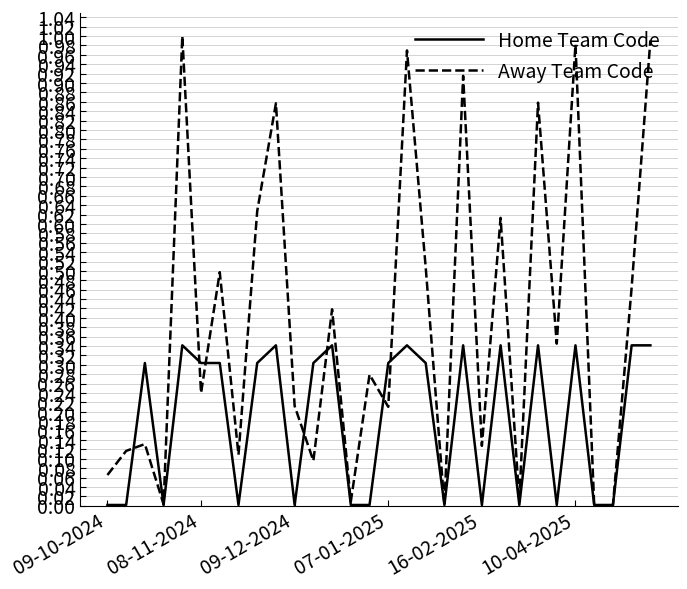

Rank the series by their average value, from lowest to highest.

Home Team Code, Away Team Code